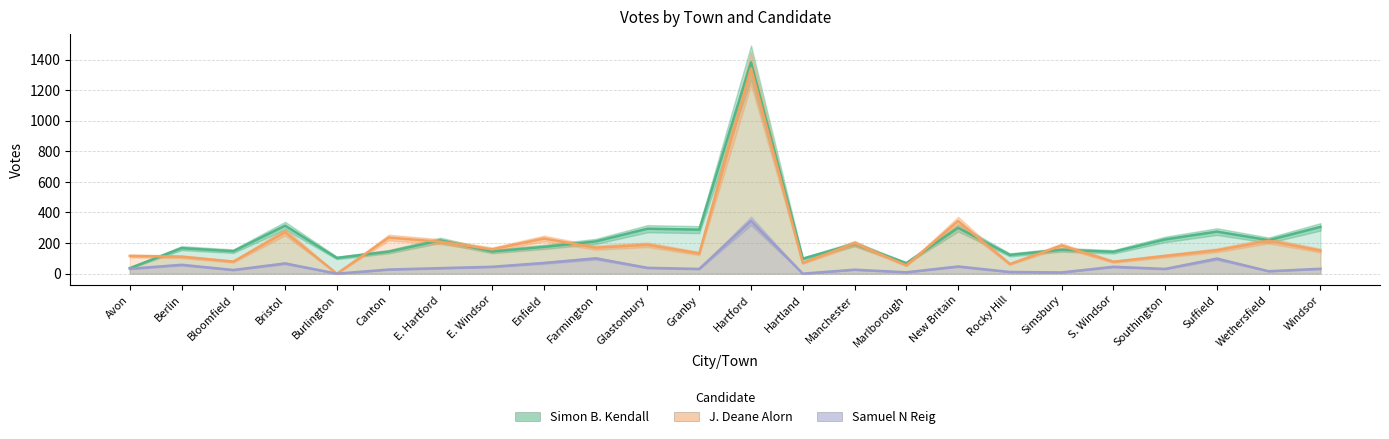

In Samuel N Reig, how many points are lower than both neighbors (excluding endpoints)?

8